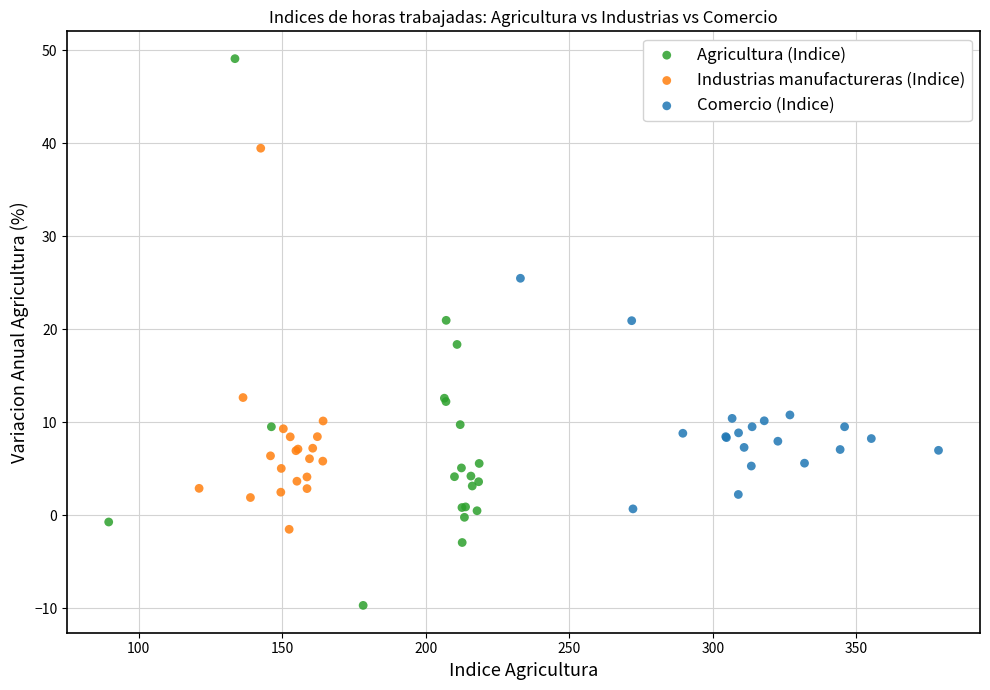

Which series has the widest spread of Y values?

Agricultura (Indice)